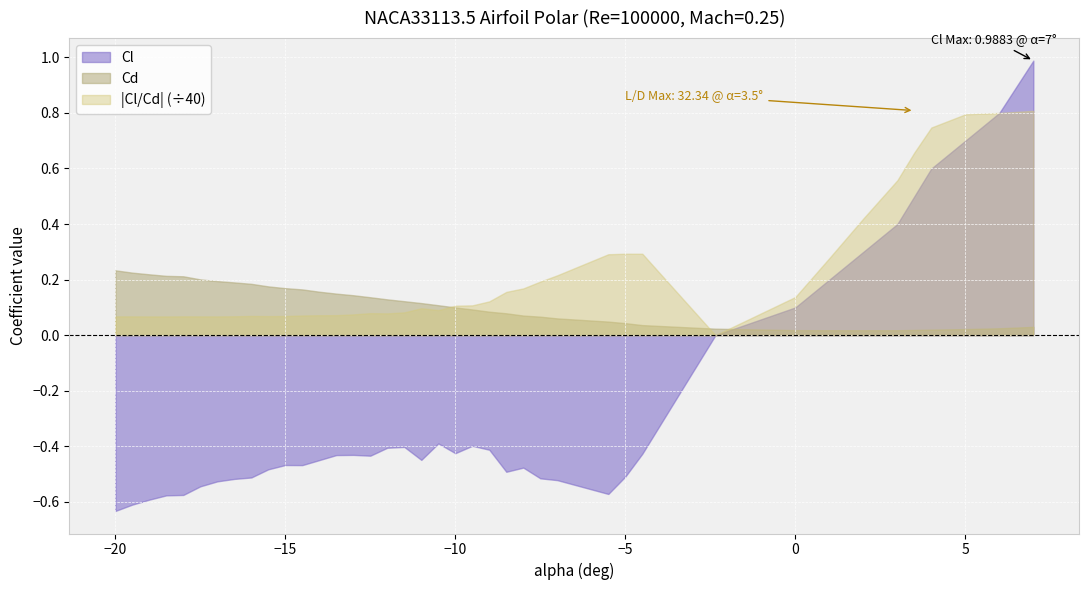

Rank the series at 5 from lowest to highest value.

Cd, Cl, |Cl/Cd| (÷40)